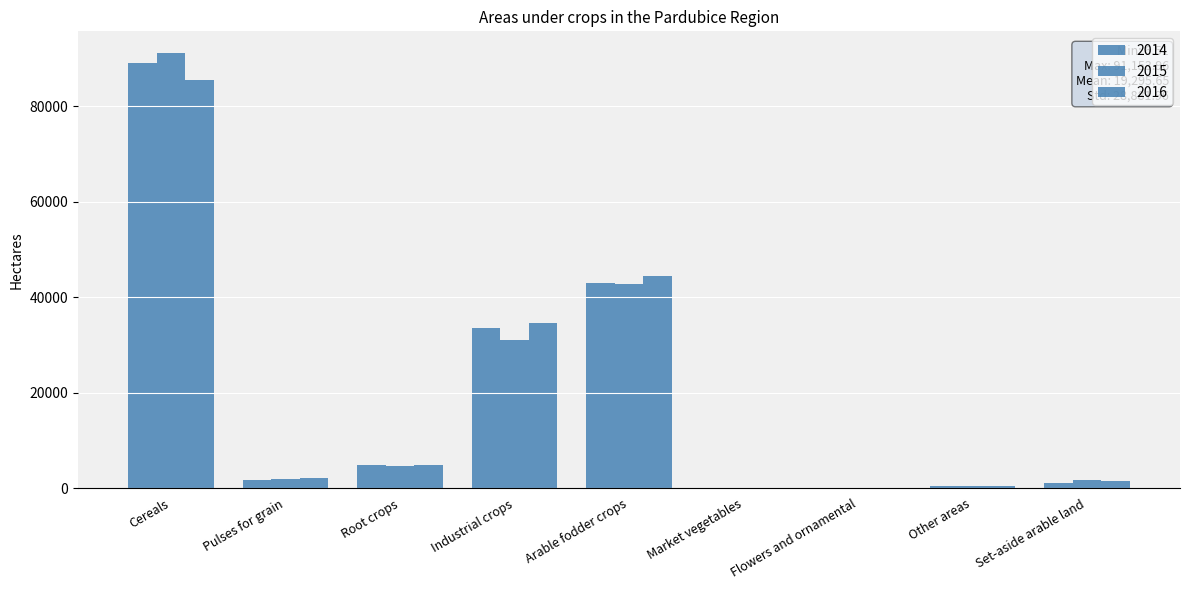

How many categories are shown in the chart?

9